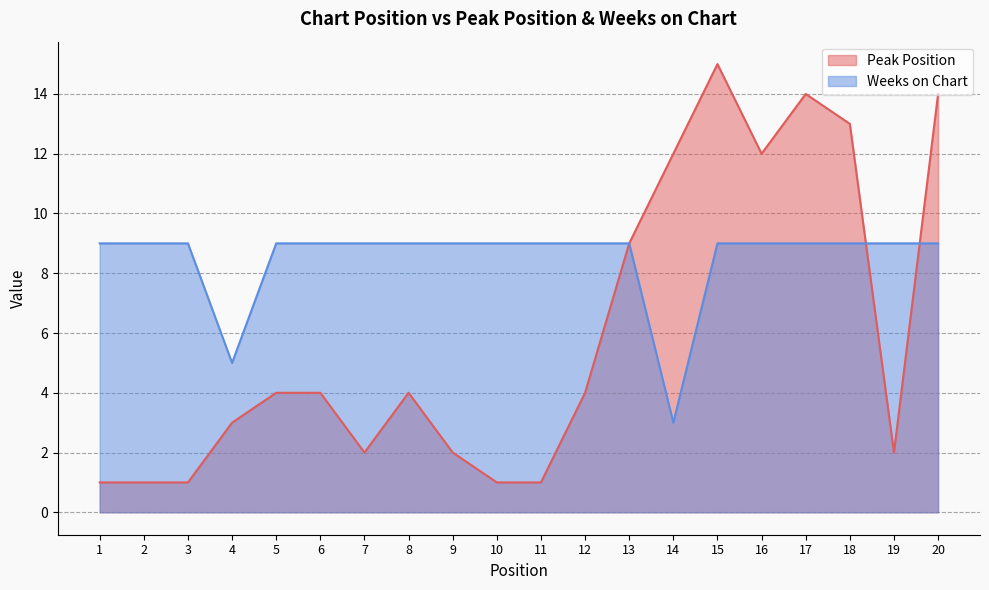

At which category does Peak Position reach its first local peak?

8